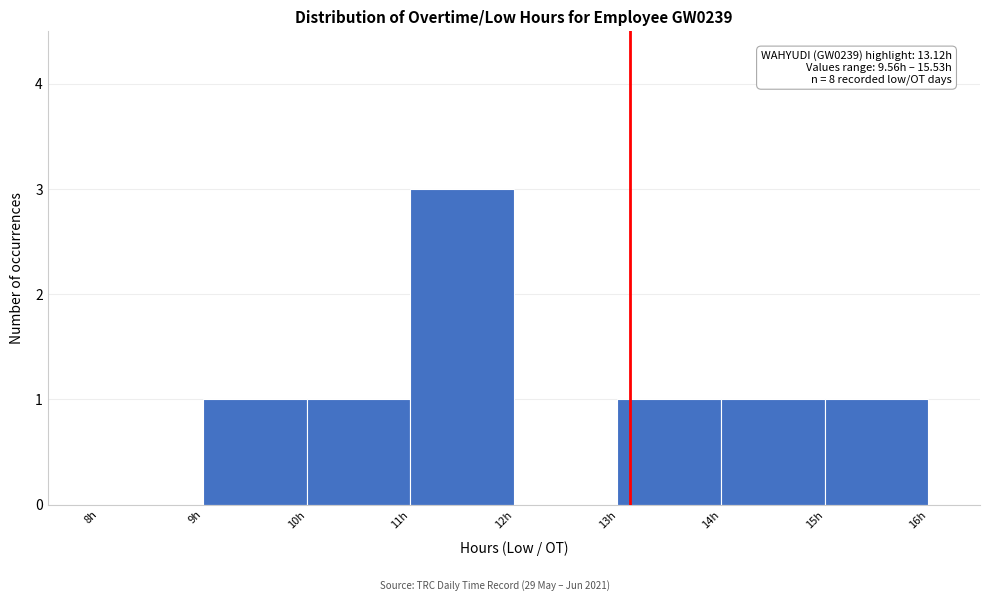

Over which range of the x-axis is the bar tallest?

11 to 12